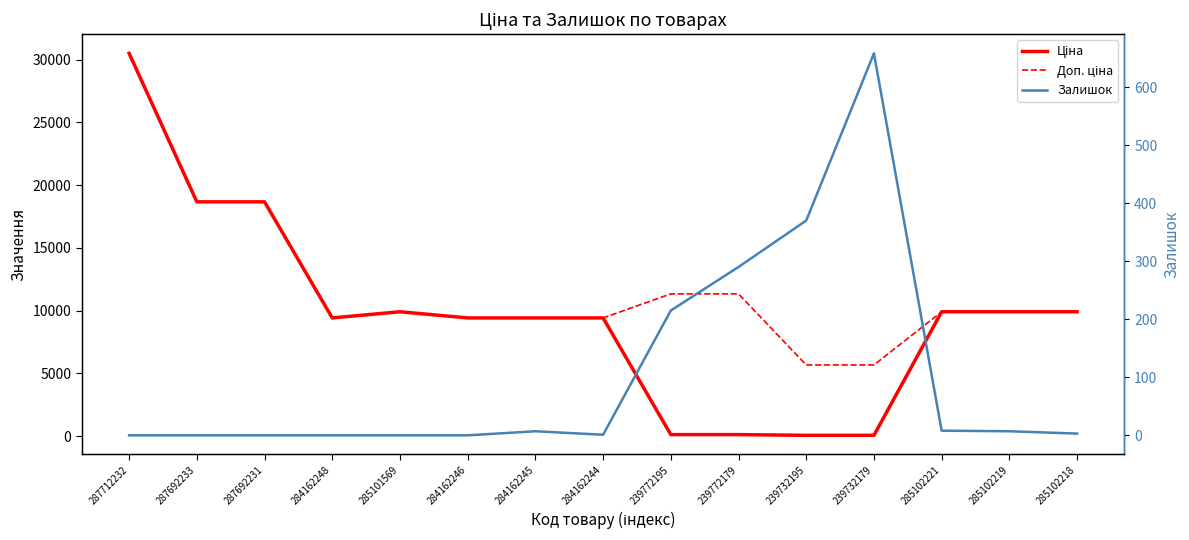

How many intersections are there between Залишок and Ціна?

2